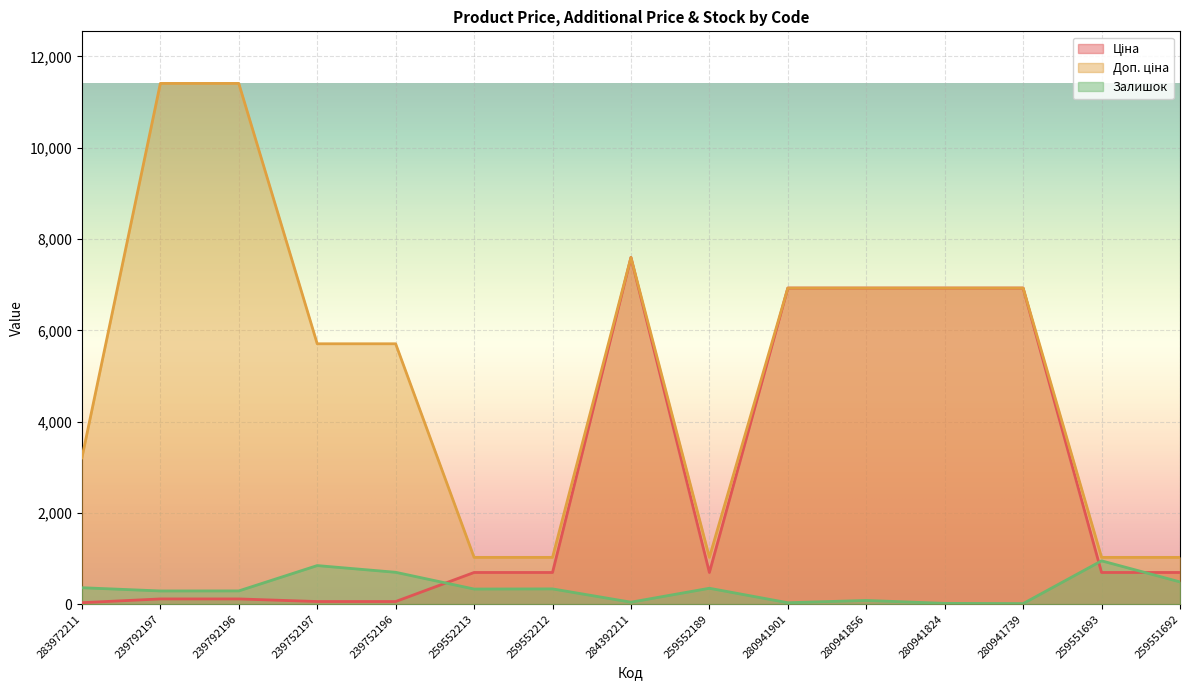

True or false: Залишок and Доп. ціна intersect in this chart.

False